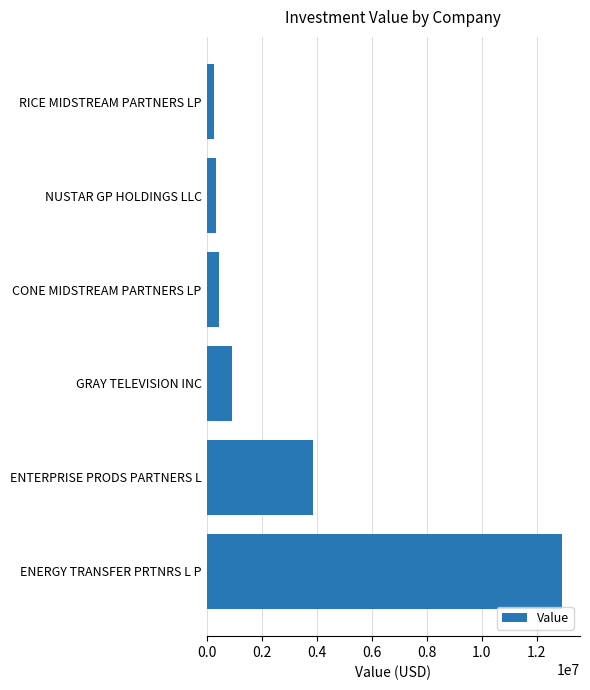

The value at RICE MIDSTREAM PARTNERS LP is 275000. True or false?

True